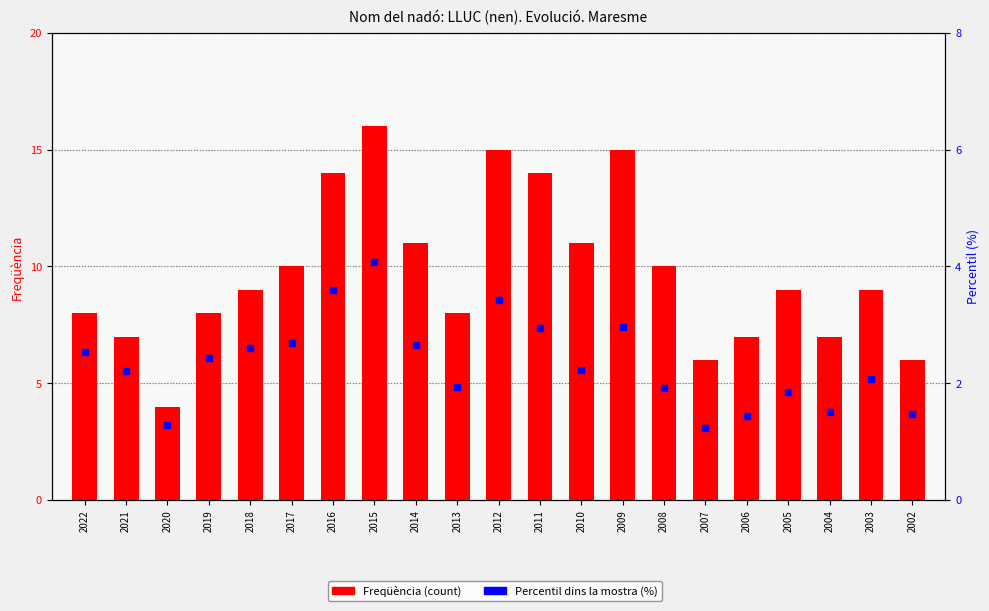

Which series changed the most between 2020 and 2018?

Freqüència (count)